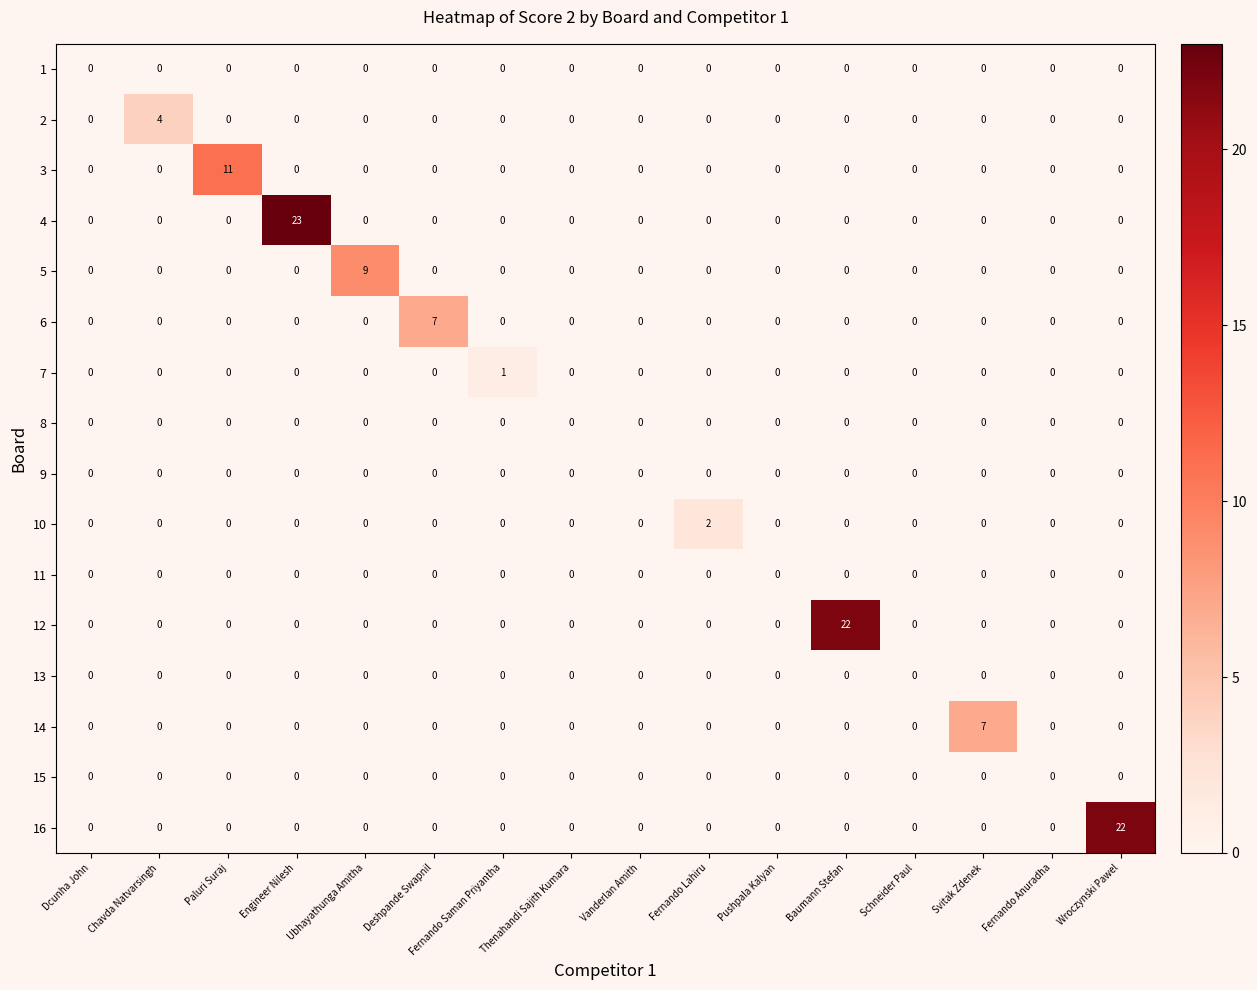

Count the 2 values in the range 0 to 1.

15